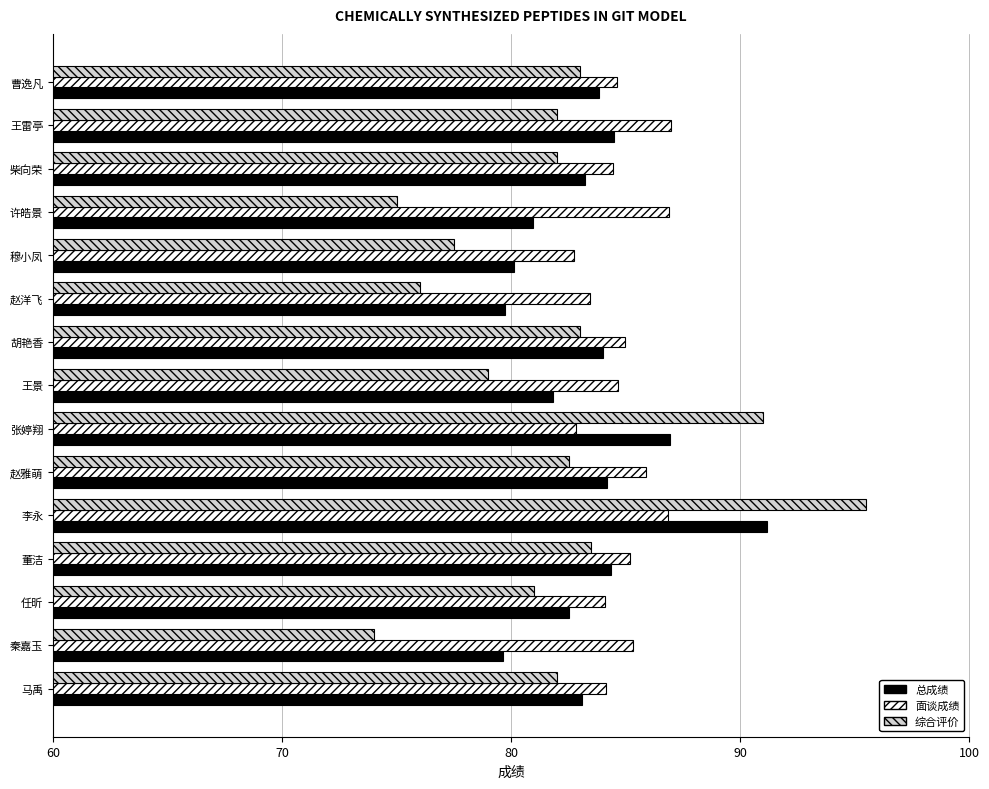

What is the sum of the 面谈成绩 values at 马禹 and 董洁?

169.3